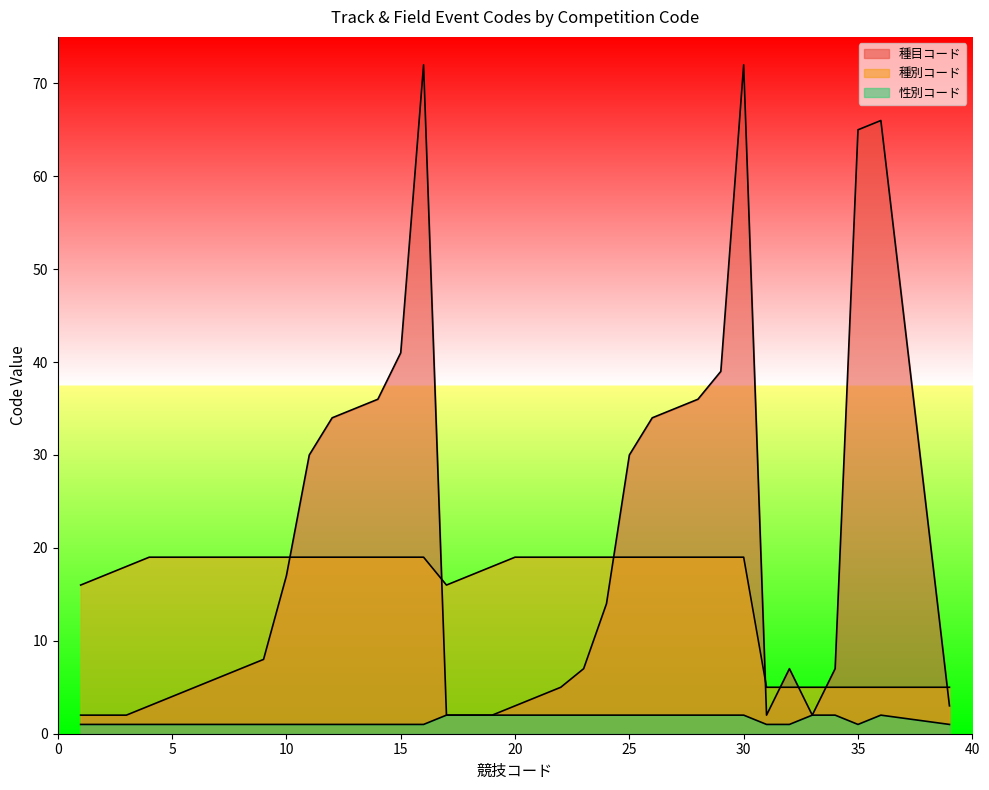

Which series has the largest total across all categories?

種目コード